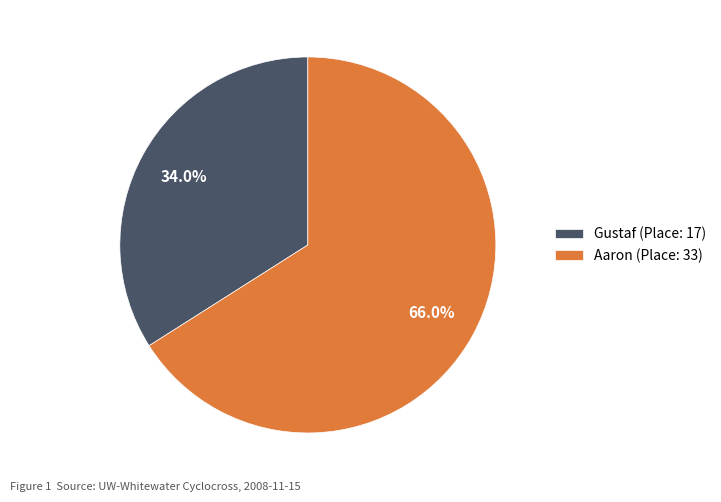

Does Aaron represent more than half of the total?

Yes